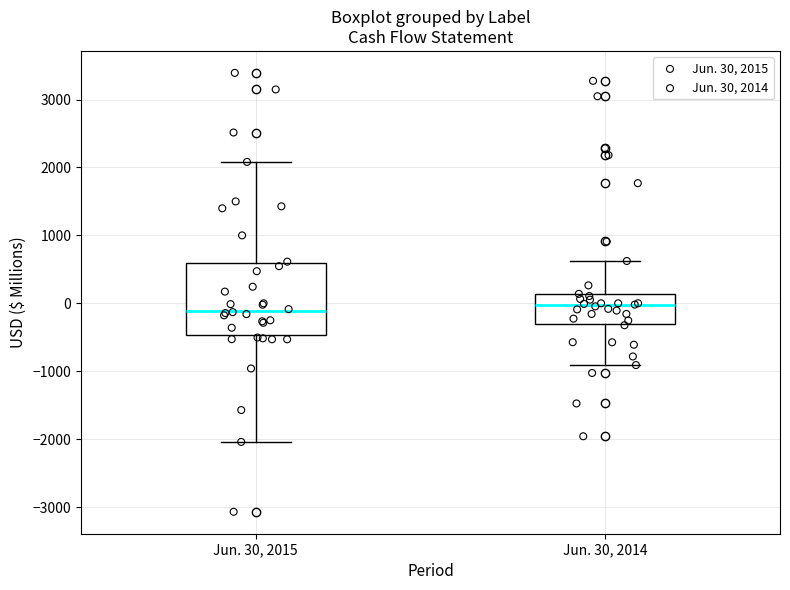

Reading left to right, read every box against the y-axis: the position of its median line, the range the box covers, and the ends of its whiskers. The values are not printed on the chart, so give them approximately, as read against the axis.

Jun. 30, 2015: median -100, box -500 to 600, whiskers -2000 to 2100
Jun. 30, 2014: median 0, box -300 to 100, whiskers -900 to 600